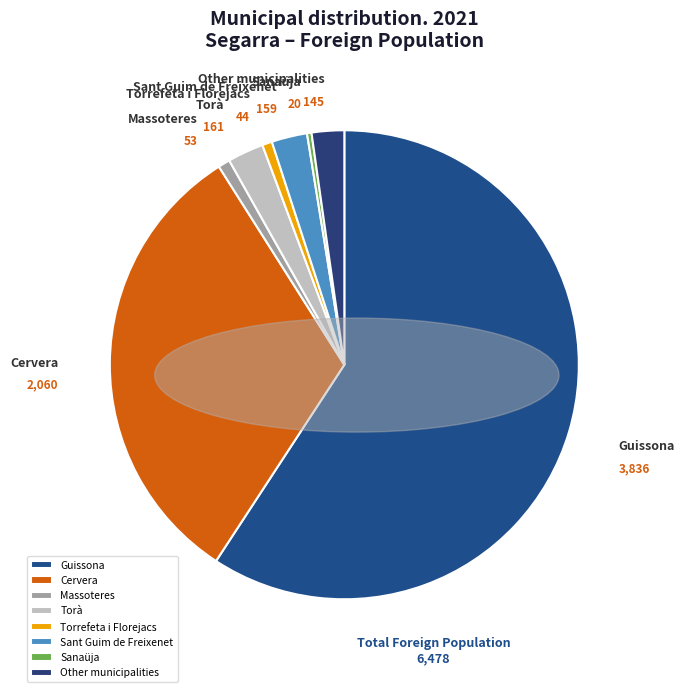

True or false: Sant Guim de Freixenet accounts for 2% of the total.

True